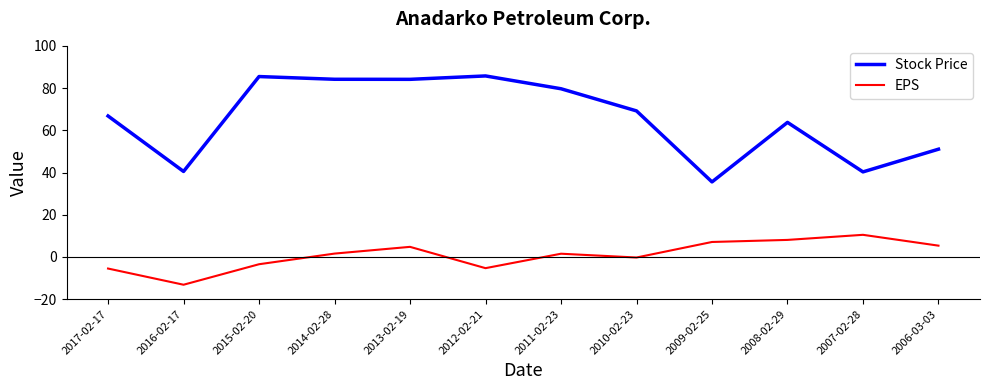

Is it true that Stock Price equals 56.2 at 2009-02-25?

False